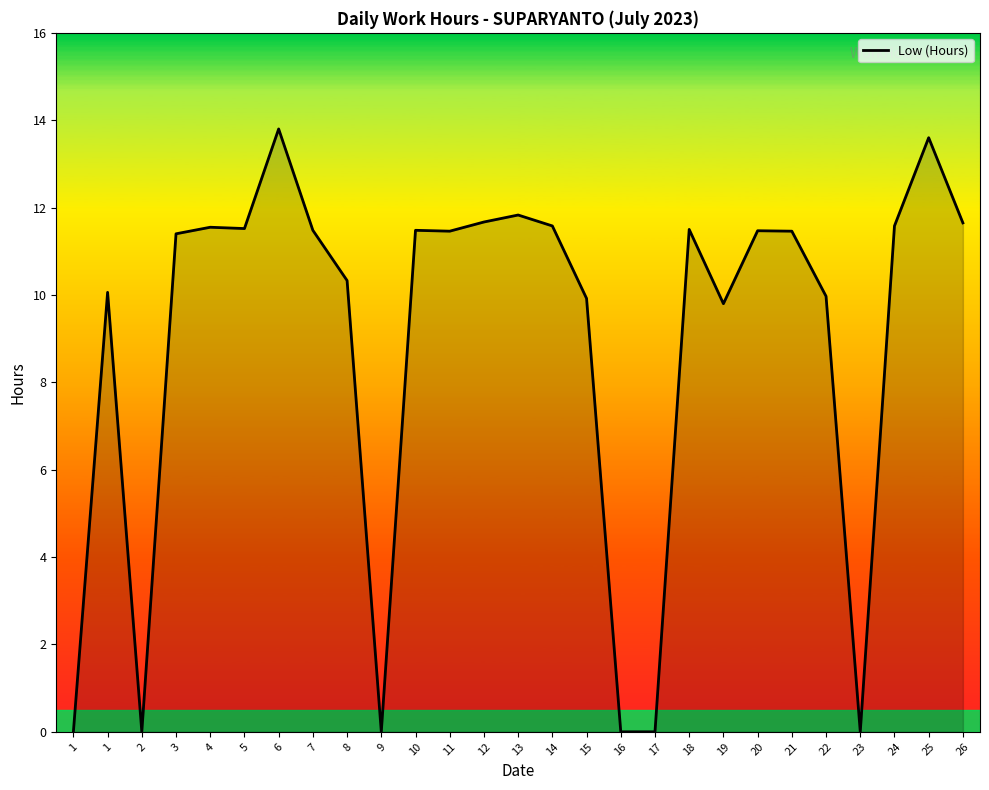

How many lines are shown in the chart?

1